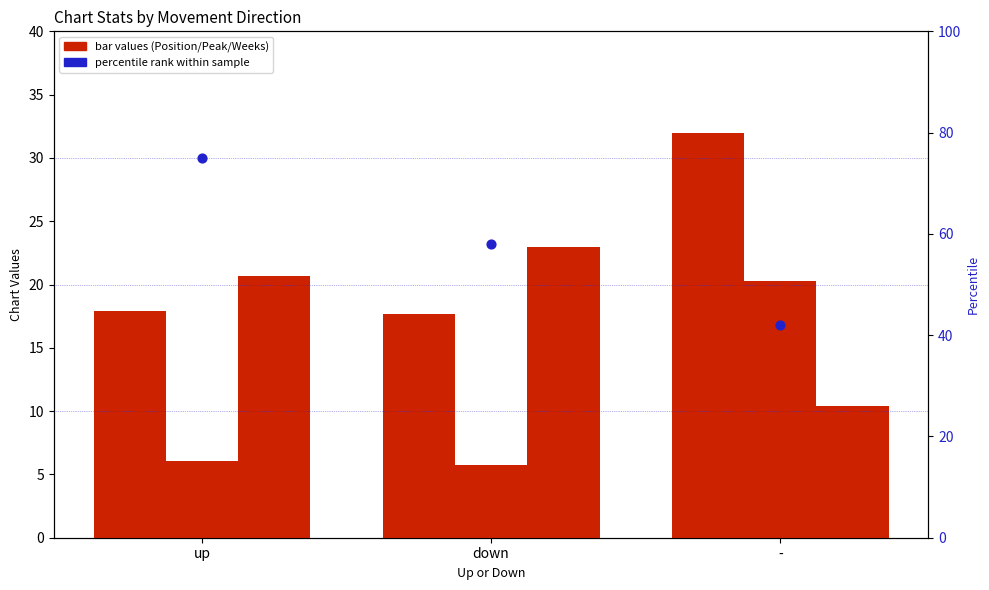

At how many categories does at least one series exceed 29?

3